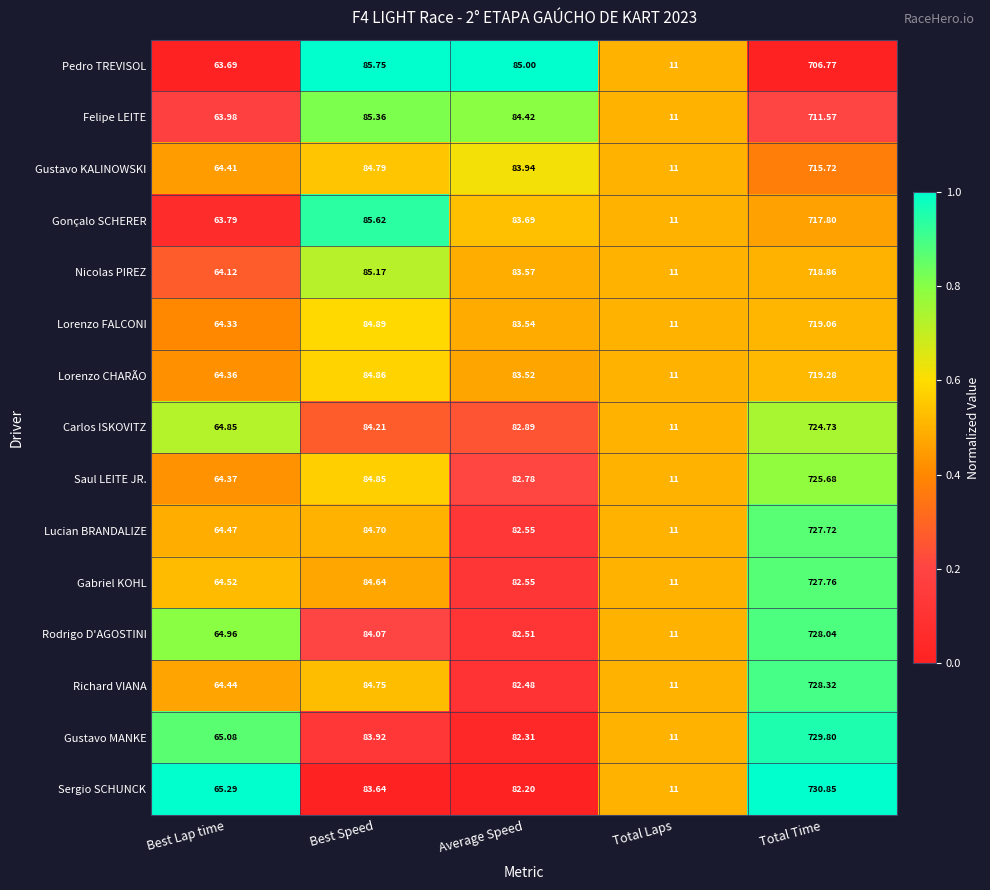

At which label does Richard VIANA reach its minimum?

Total Laps